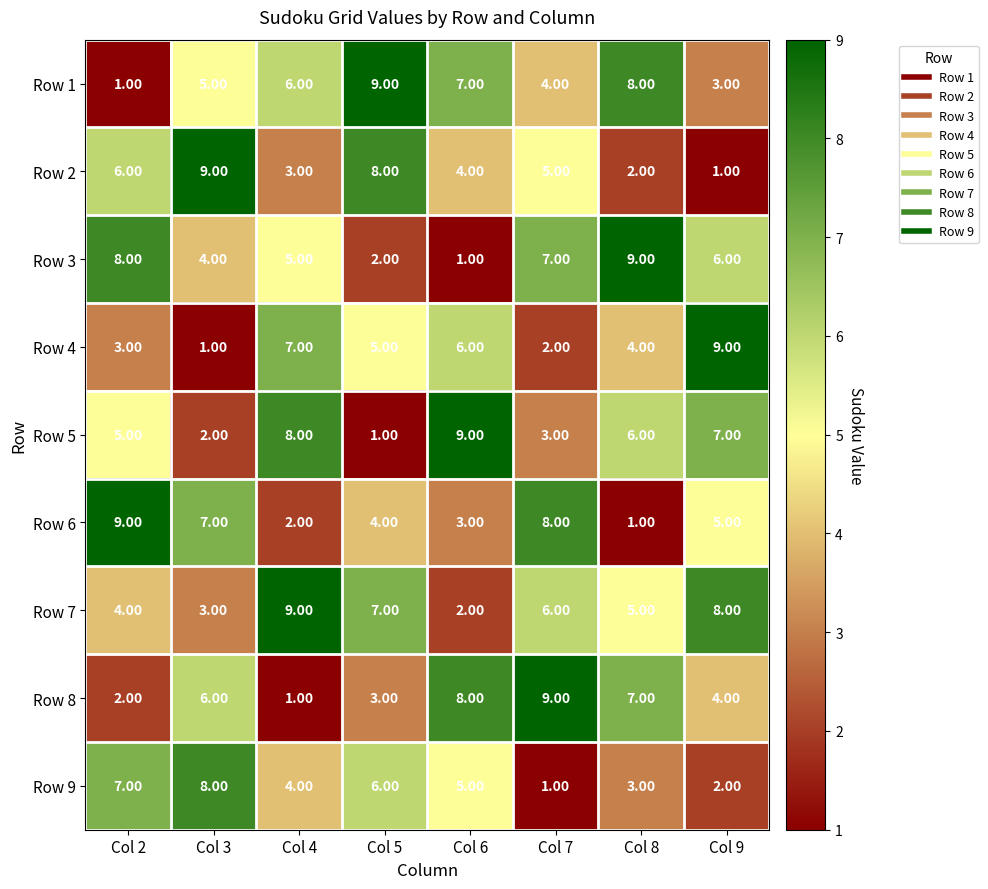

What is the sum of all Row 9 values?

36